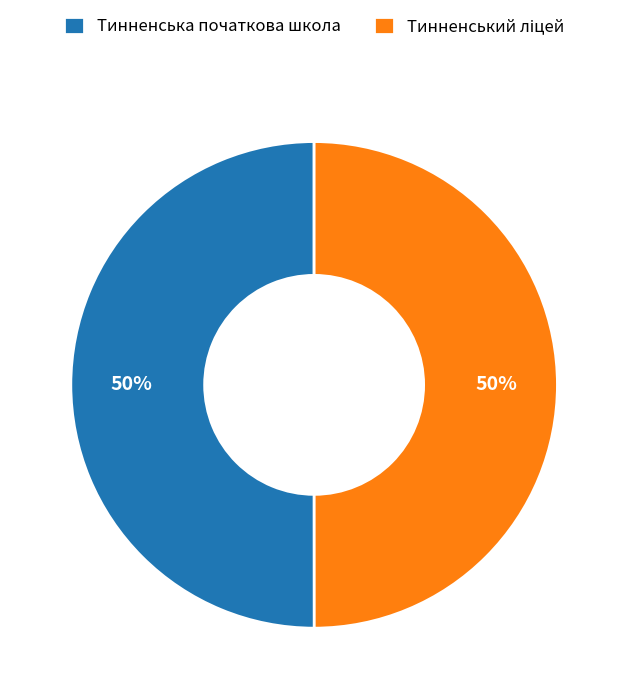

The Тинненська початкова школа slice represents 50% of the pie. True or false?

True